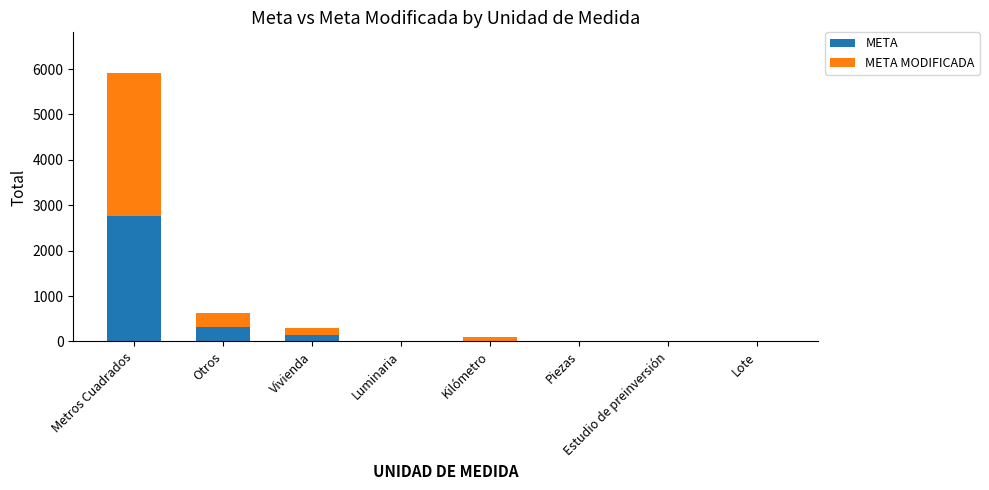

True or false: META has a value of 981 at Metros Cuadrados.

False